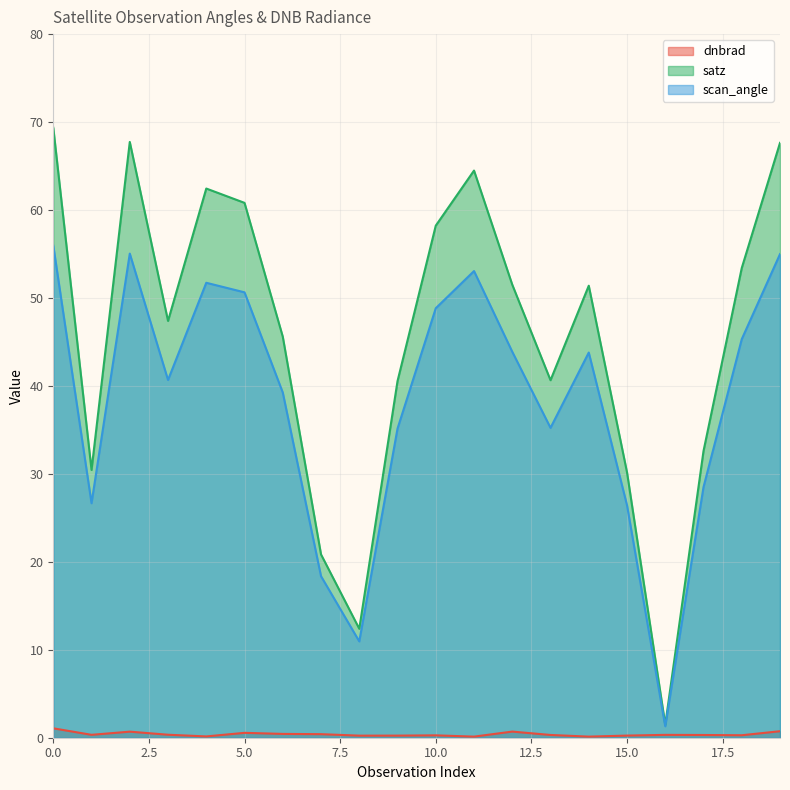

The scan_angle series shows 53.3 at 3. True or false?

False